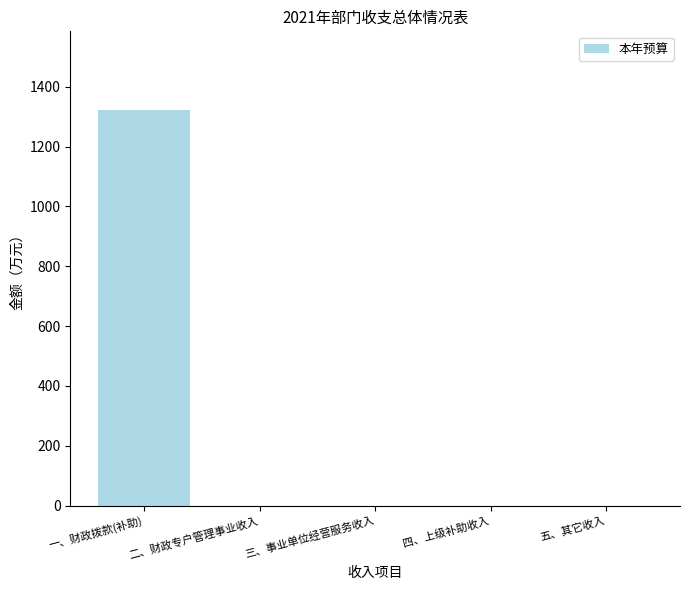

What is the average value?

264.2